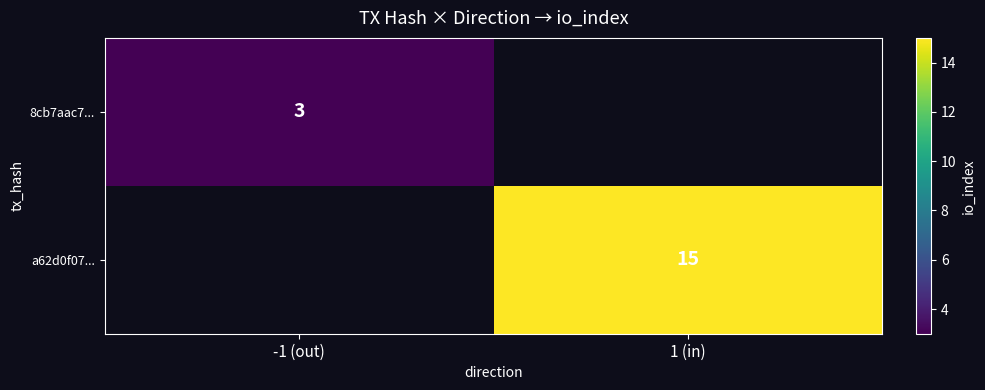

The value of a62d0f07... at 1 (in) is 25. True or false?

False